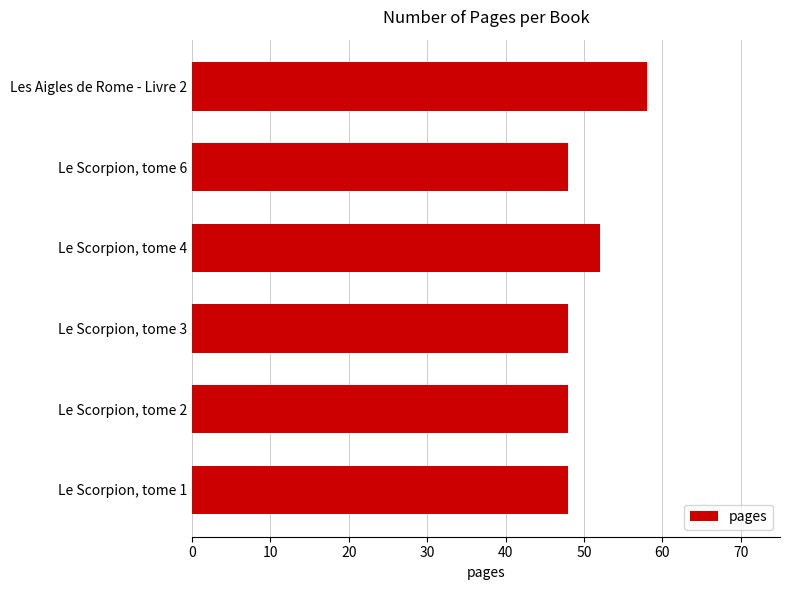

What is the label of the 4th bar from the top?

Le Scorpion, tome 3